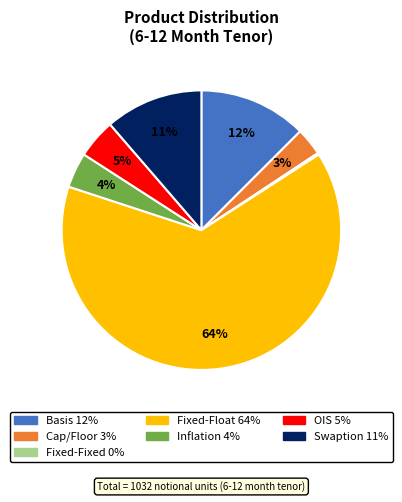

Is there any slice that represents more than half of the pie?

Yes